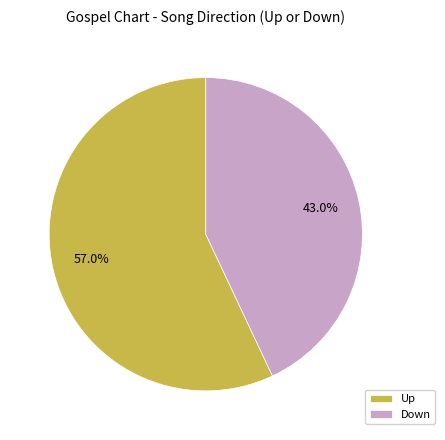

Which slice is the largest?

Up